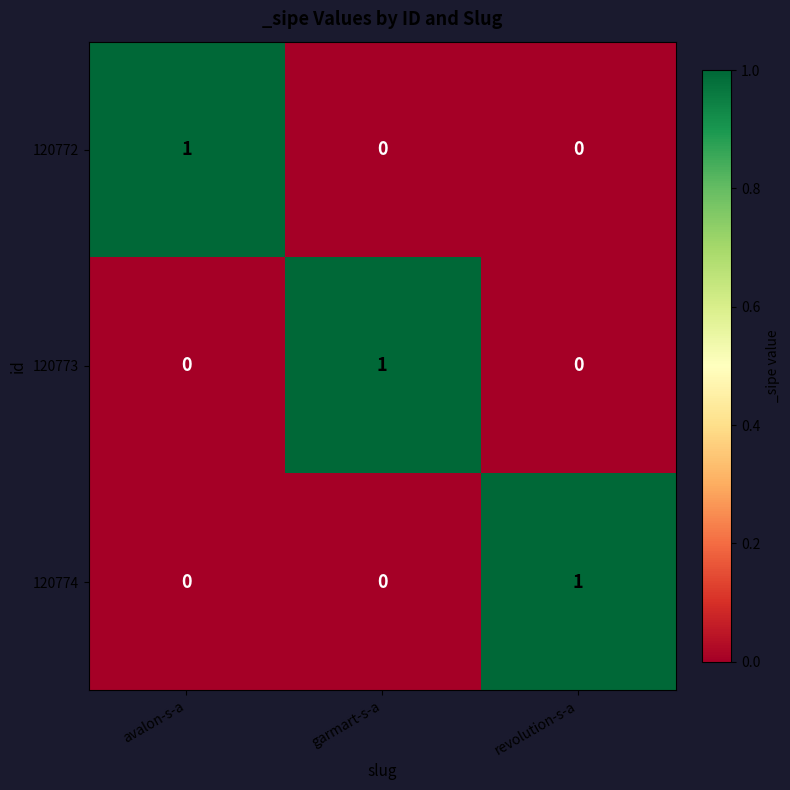

The value of 120772 at avalon-s-a is 1. True or false?

True